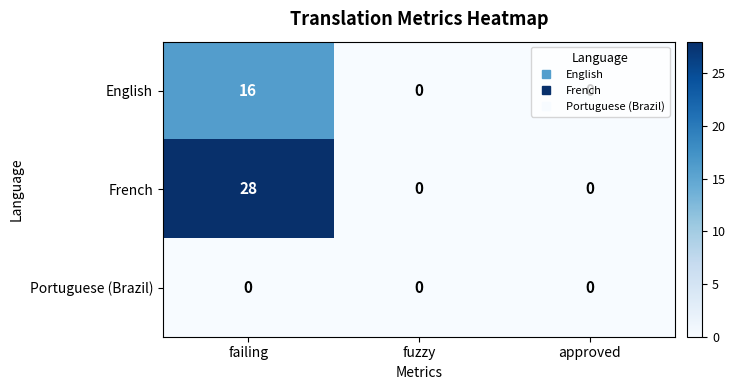

Rank the series by their maximum value, from lowest to highest.

Portuguese (Brazil), English, French